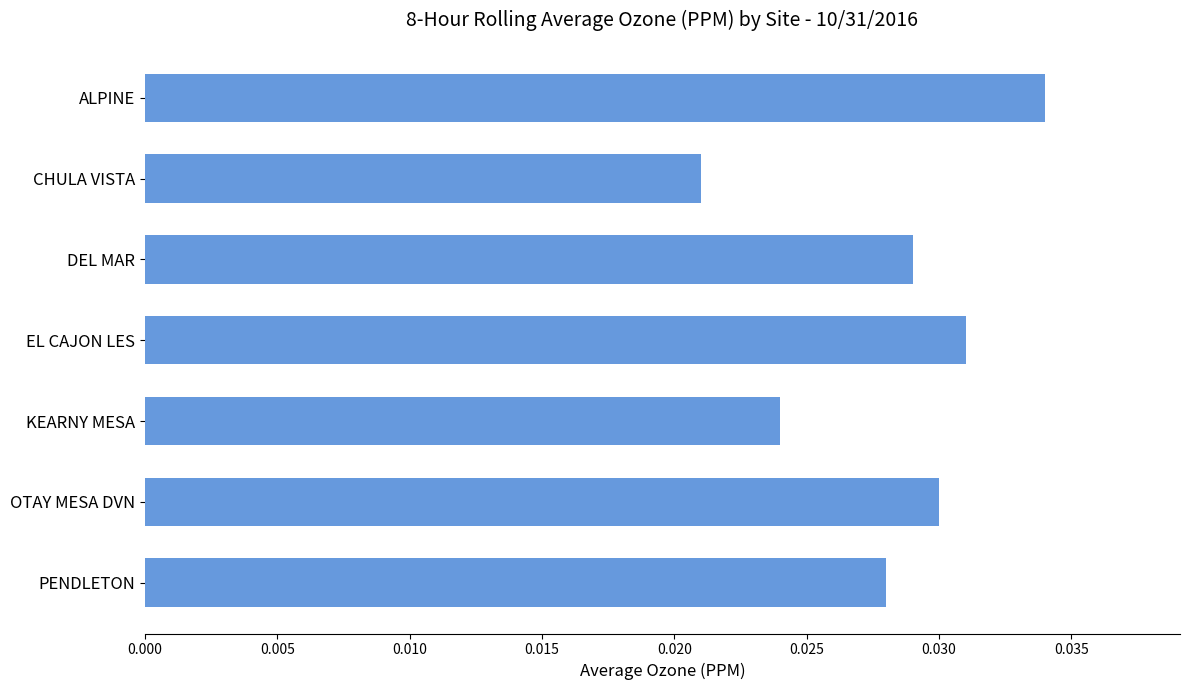

The chart shows a value of 0.1 at EL CAJON LES. True or false?

False